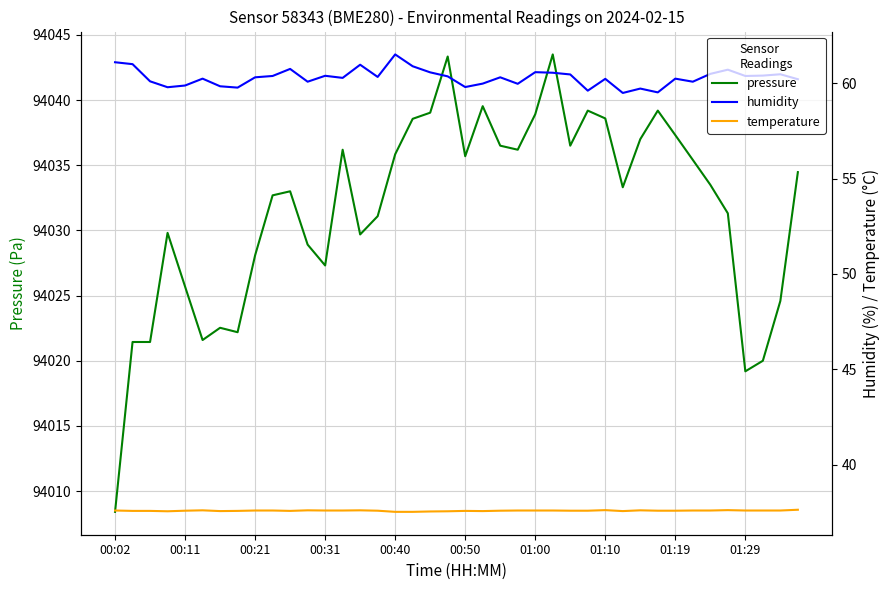

How many series are shown in this chart?

3